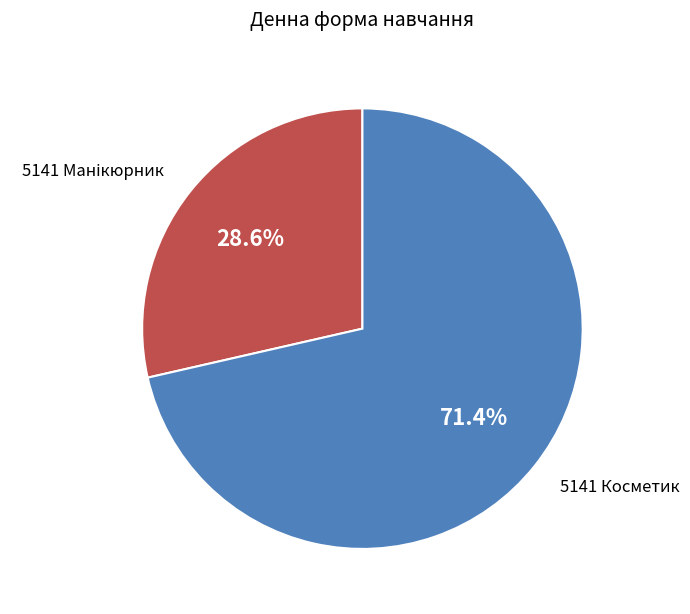

Is there any slice that represents more than half of the pie?

Yes